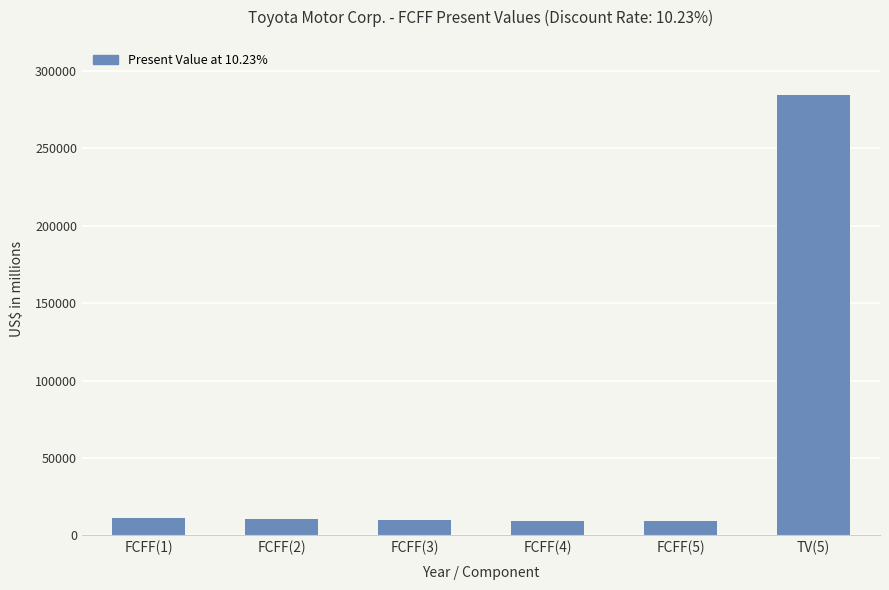

At which category does the chart reach its peak across all series?

TV(5)